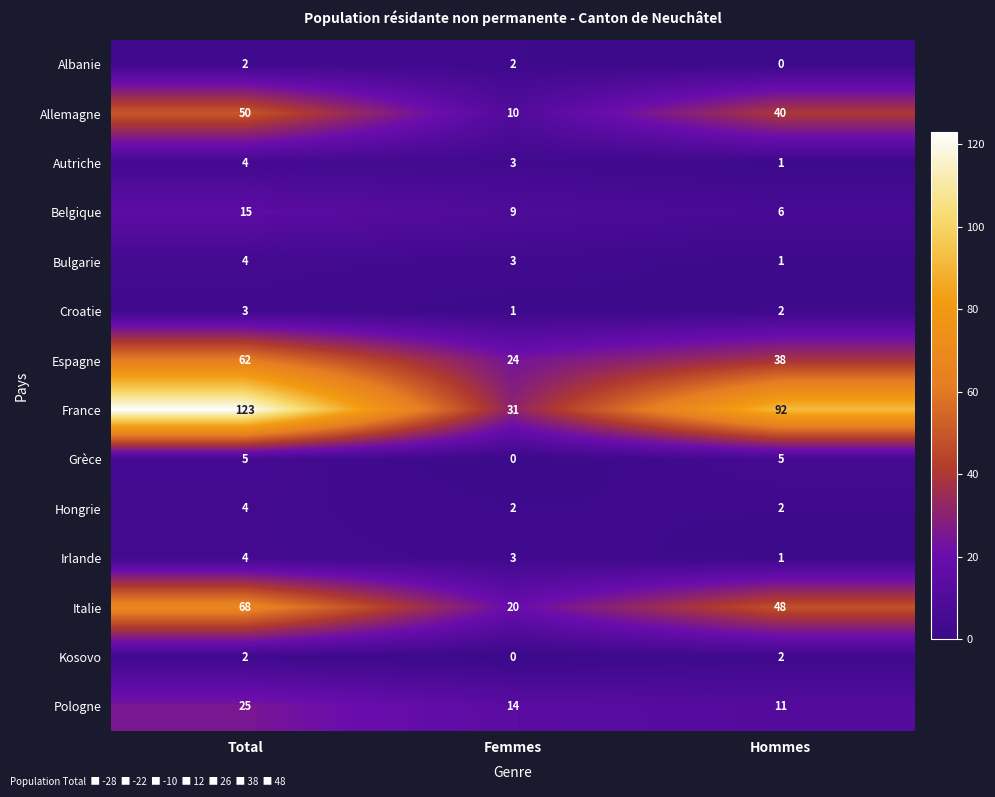

What is the difference between the maximum and minimum values in the Belgique series?

9